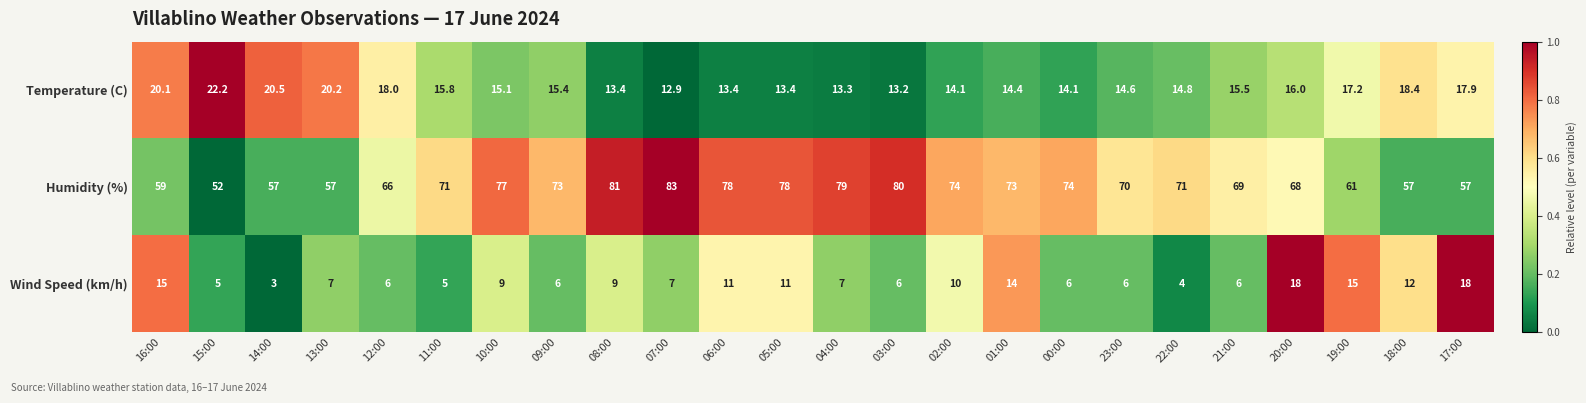

The Humidity (%) series shows 68.0 at 20:00. True or false?

True